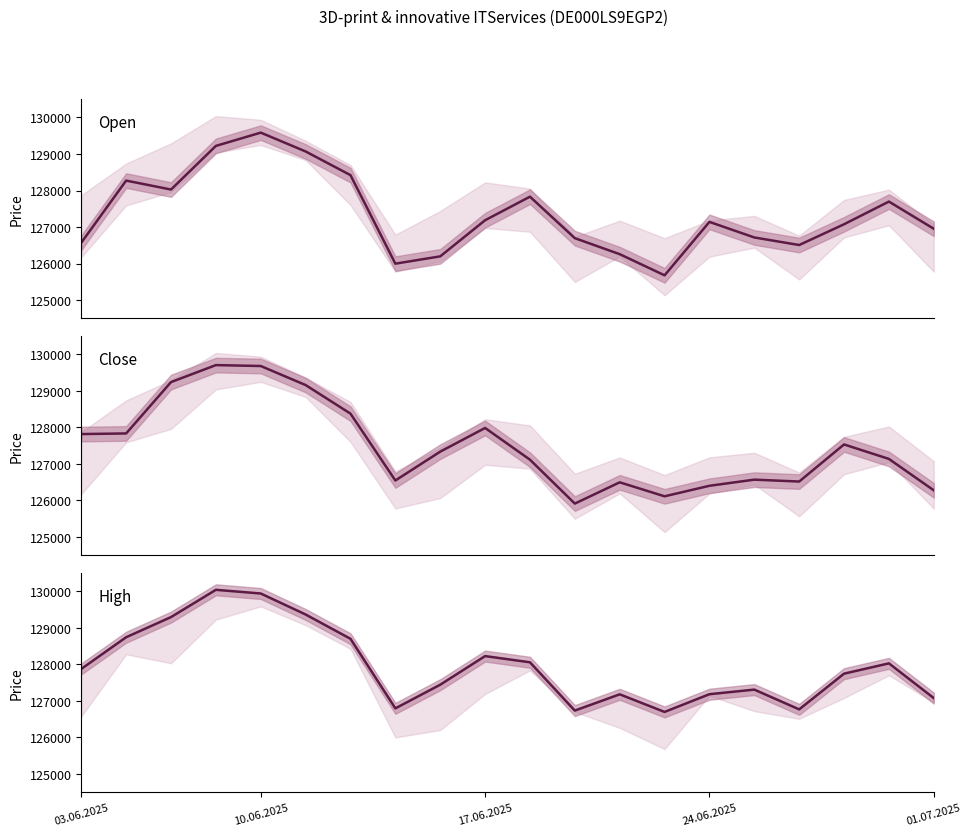

What are all the series names shown in the legend?

Open, Close, High